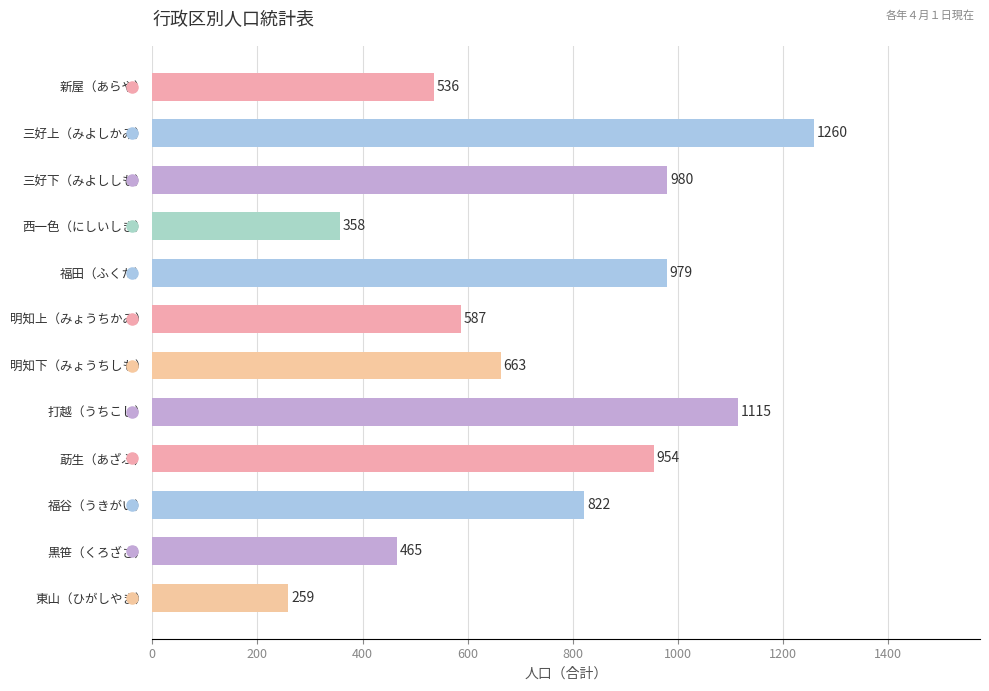

At which category does the chart reach its minimum across all series?

東山（ひがしやま）